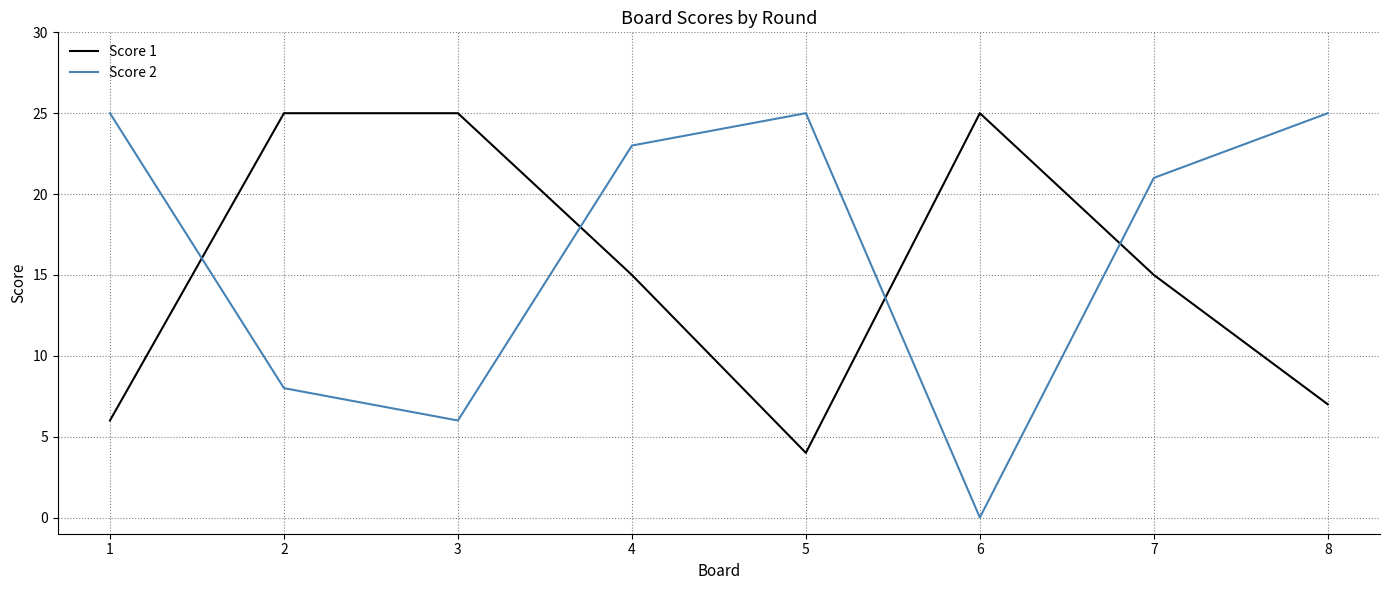

Reading left to right, transcribe all the data shown in this chart.

Score 1: 6	25	25	15	4	25	15	7
Score 2: 25	8	6	23	25	0	21	25